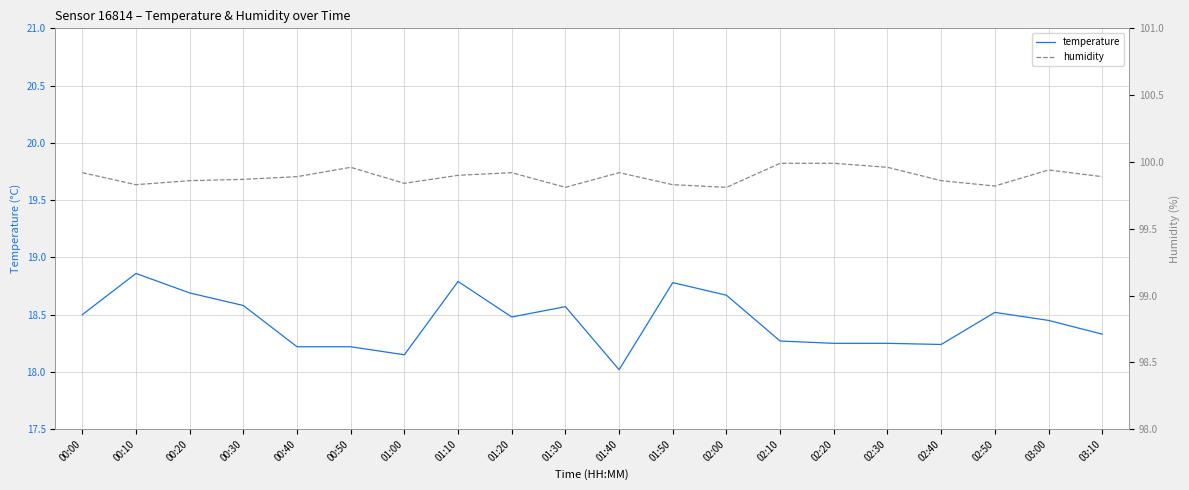

What is the label of the 19th point from the left?

03:00